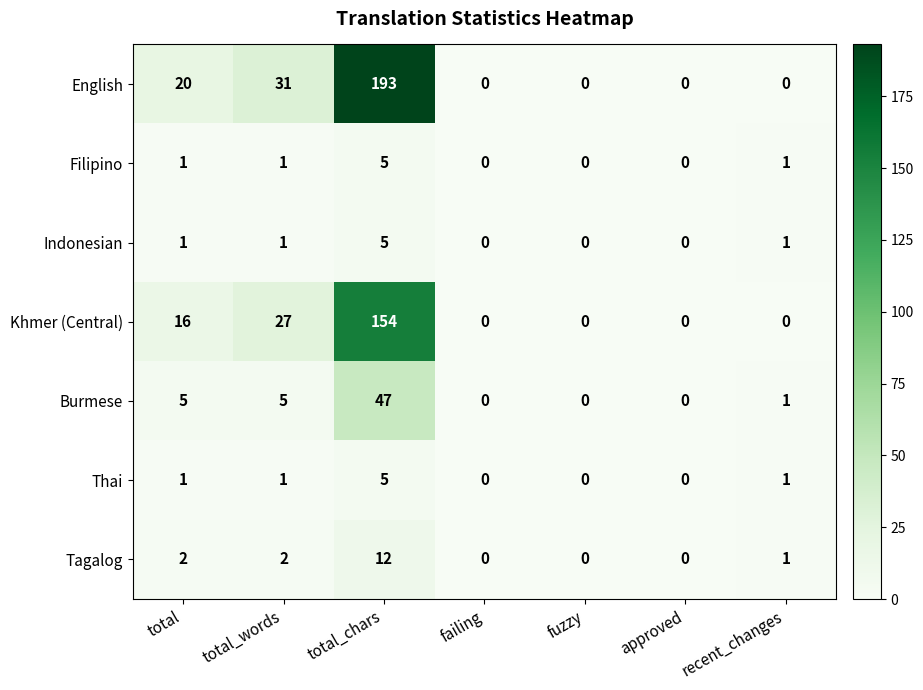

What is the spread (max minus min) of values at total_words?

30